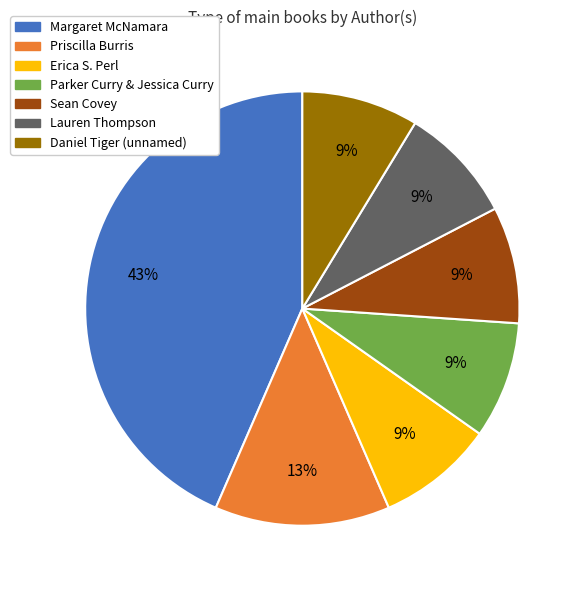

Is there a majority slice in this chart?

No